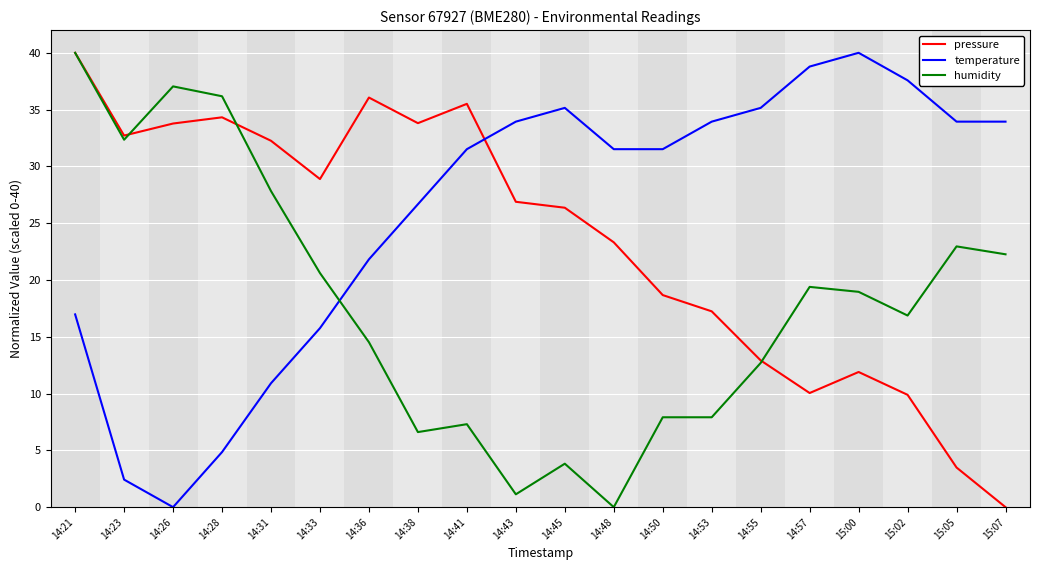

Which series changed the most between 14:45 and 14:50?

pressure